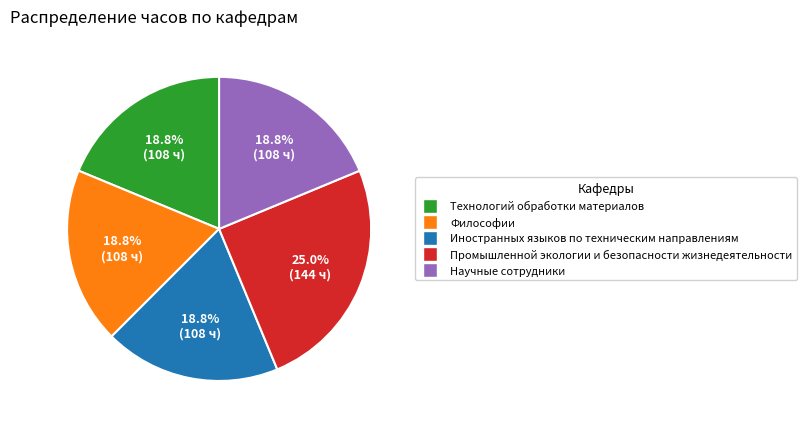

Do Иностранных языков по техническим направлениям and Промышленной экологии и безопасности жизнедеятельности together represent more than half of the pie?

No